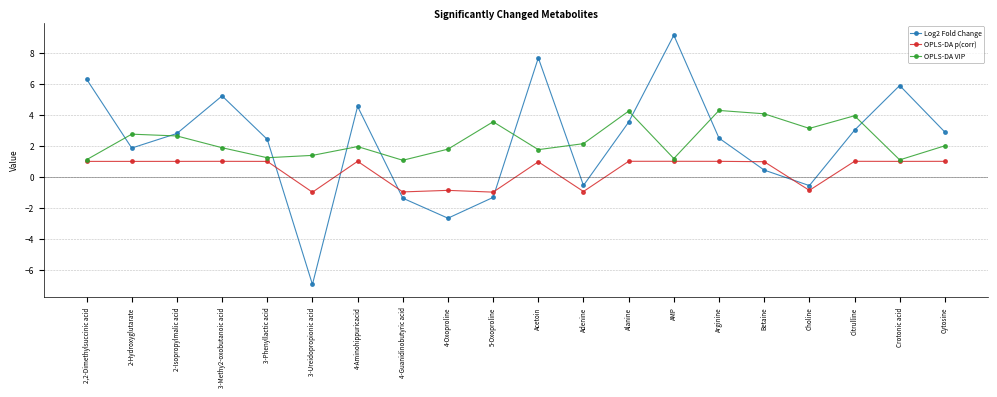

What is the spread (max minus min) of values at 5-Oxoproline?

4.9